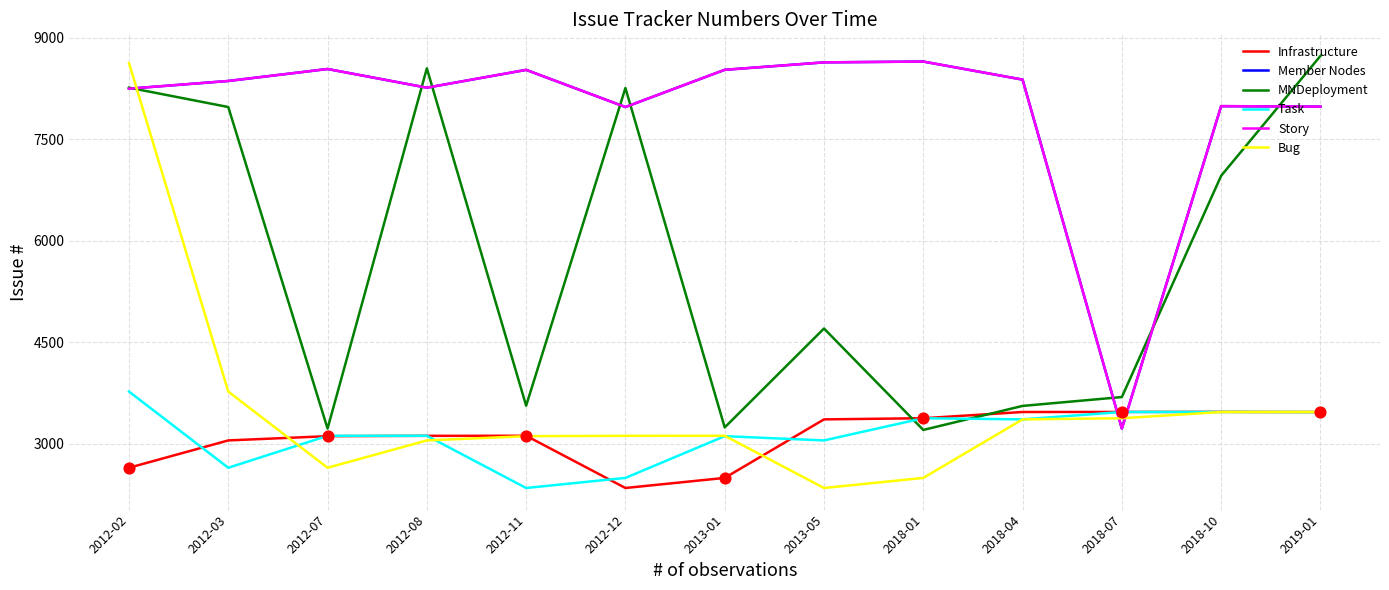

At which category is the sum across all series the highest?

2012-02